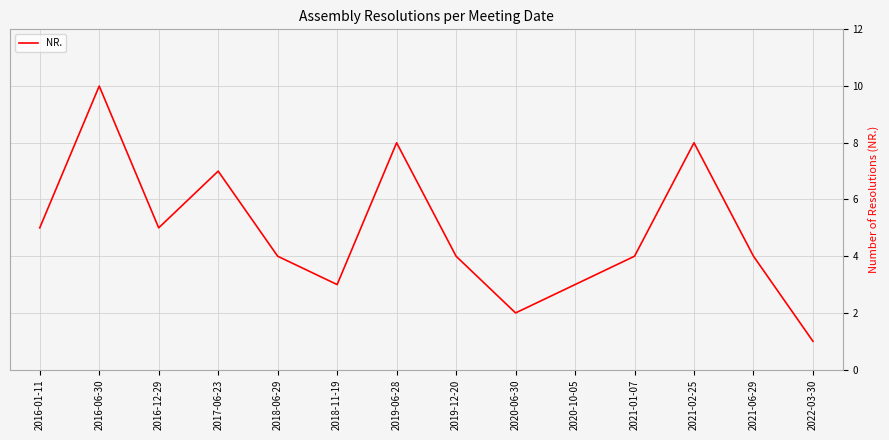

Reading left to right, extract all data points from this chart.

2016-01-11=5	2016-06-30=10	2016-12-29=5	2017-06-23=7	2018-06-29=4	2018-11-19=3	2019-06-28=8	2019-12-20=4	2020-06-30=2	2020-10-05=3	2021-01-07=4	2021-02-25=8	2021-06-29=4	2022-03-30=1